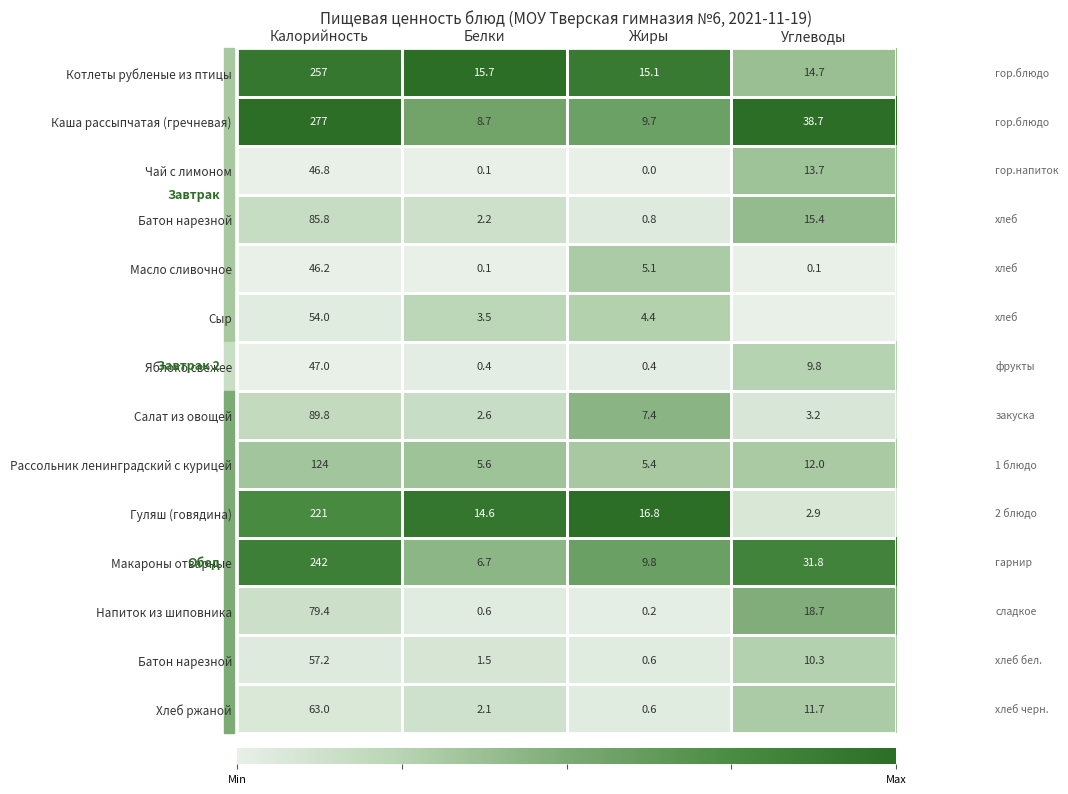

At which category does the chart reach its minimum across all series?

Жиры